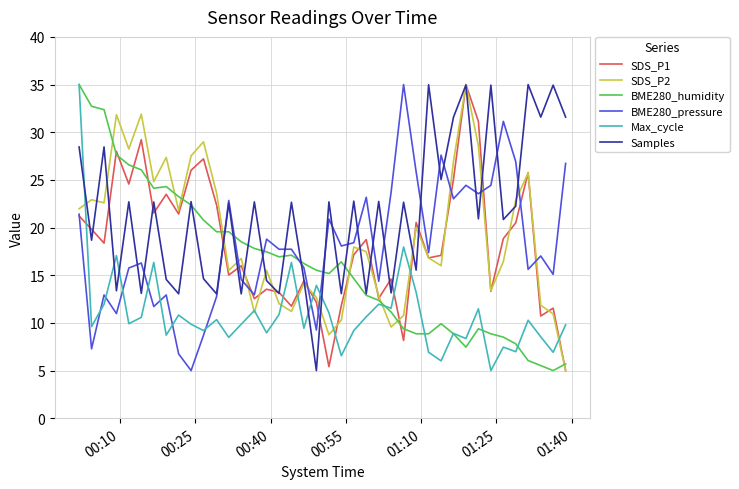

True or false: BME280_pressure and BME280_humidity cross at least once.

True